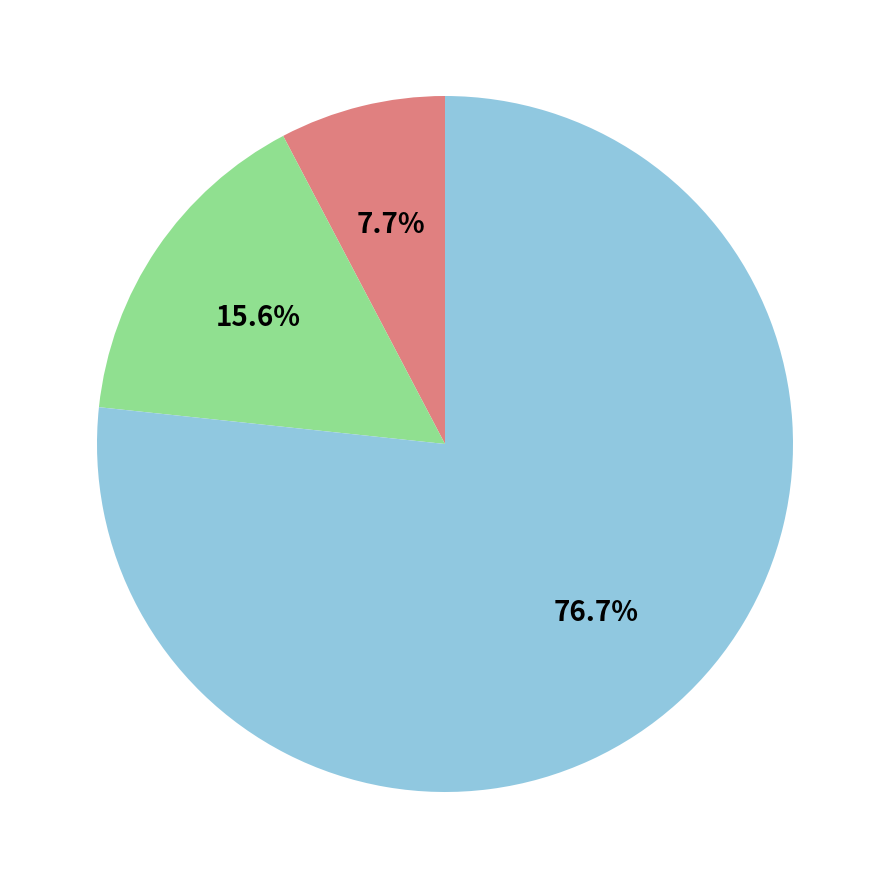

How many segments does this pie chart have?

3